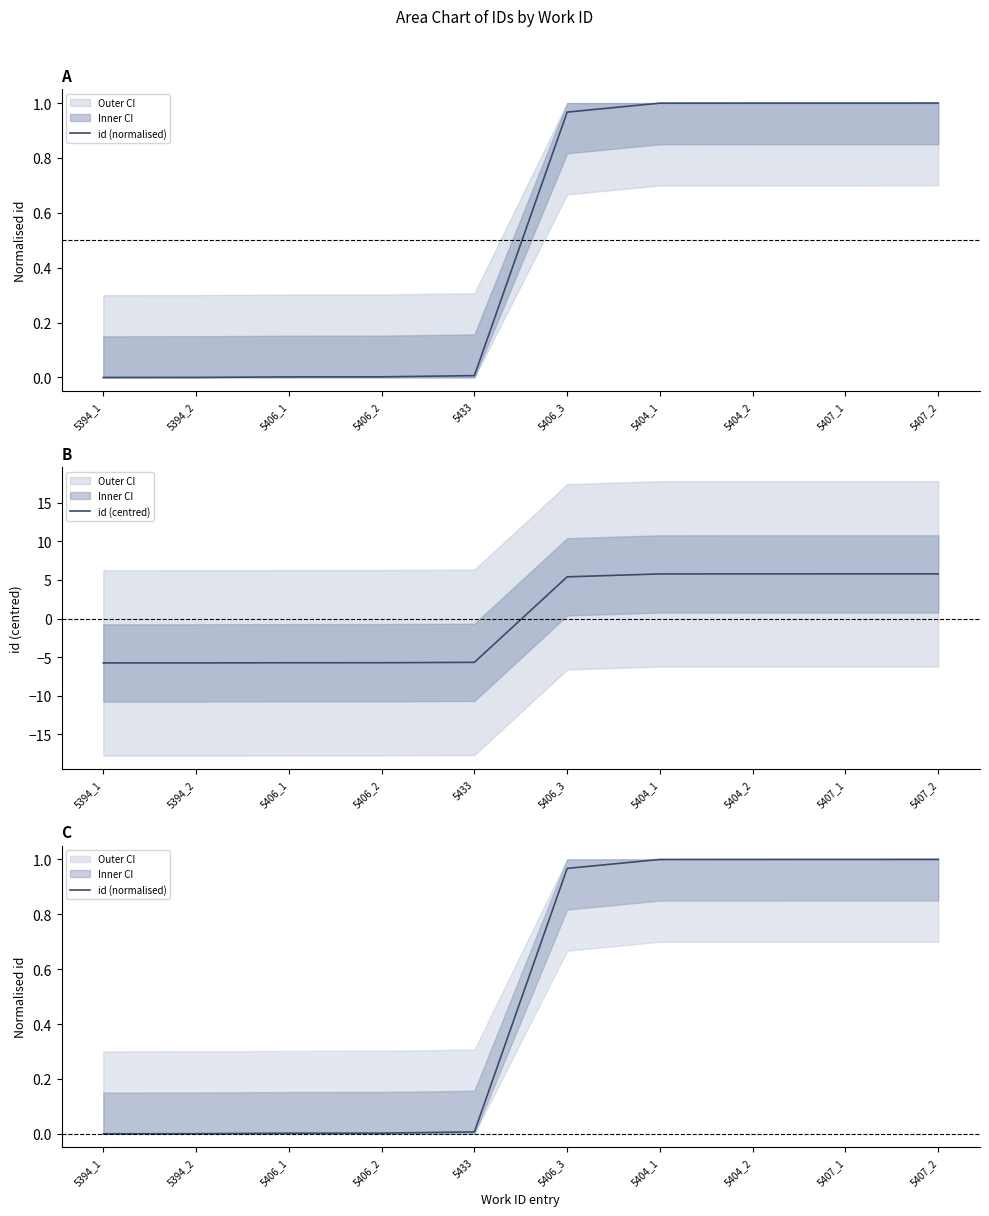

The id (centred) series shows 5.8 at 5404_2. True or false?

True